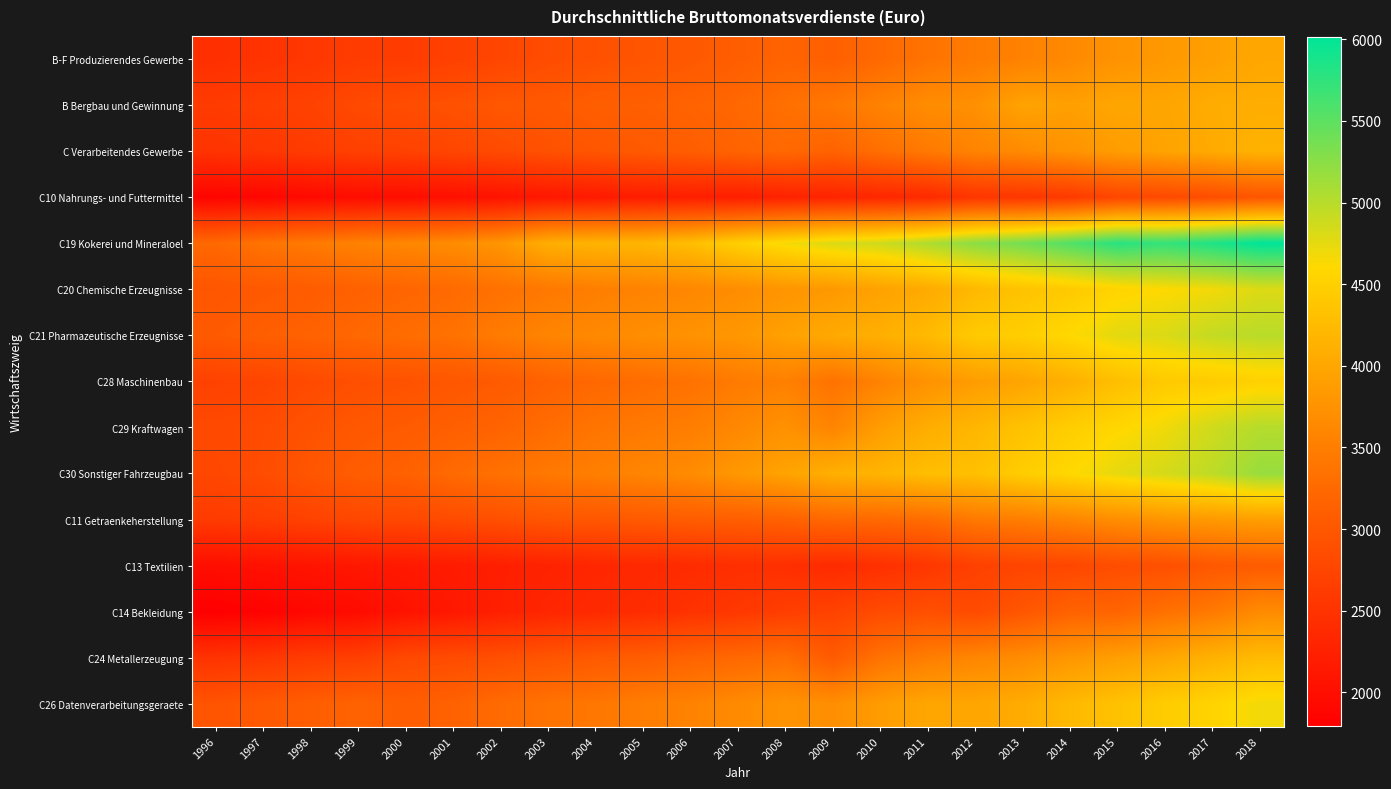

Reading right to left, list all the values displayed in this chart.

B-F Produzierendes Gewerbe: 2018=4007	2017=3909	2016=3831	2015=3755	2014=3641	2013=3543	2012=3467	2011=3368	2010=3246	2009=3111	2008=3169	2007=3092	2006=3017	2005=2967	2004=2912	2003=2846	2002=2760	2001=2687	2000=2626	1999=2630	1998=2561	1997=2502	1996=2456
B Bergbau und Gewinnung: 2018=4081	2017=4069	2016=3981	2015=3990	2014=3914	2013=3957	2012=3726	2011=3677	2010=3548	2009=3428	2008=3326	2007=3222	2006=3165	2005=3109	2004=3101	2003=3028	2002=2998	2001=2919	2000=2856	1999=2812	1998=2708	1997=2671	1996=2615
C Verarbeitendes Gewerbe: 2018=4146	2017=4043	2016=3957	2015=3879	2014=3766	2013=3658	2012=3565	2011=3443	2010=3316	2009=3156	2008=3238	2007=3166	2006=3084	2005=3033	2004=2980	2003=2914	2002=2829	2001=2760	2000=2702	1999=2683	1998=2615	1997=2552	1996=2507
C10 Nahrungs- und Futtermittel: 2018=2982	2017=2872	2016=2808	2015=2770	2014=2589	2013=2544	2012=2539	2011=2373	2010=2334	2009=2294	2008=2263	2007=2214	2006=2223	2005=2198	2004=2160	2003=2122	2002=2064	2001=2016	2000=1986	1999=1983	1998=1934	1997=1893	1996=1861
C19 Kokerei und Mineraloel: 2018=6016	2017=5848	2016=5728	2015=5789	2014=5564	2013=5373	2012=5244	2011=5048	2010=4880	2009=4803	2008=4665	2007=4502	2006=4281	2005=4183	2004=4157	2003=4094	2002=3791	2001=3675	2000=3606	1999=3549	1998=3453	1997=3372	1996=3234
C20 Chemische Erzeugnisse: 2018=4795	2017=4674	2016=4611	2015=4550	2014=4431	2013=4342	2012=4217	2011=4048	2010=3941	2009=3827	2008=3783	2007=3684	2006=3613	2005=3555	2004=3499	2003=3431	2002=3339	2001=3253	2000=3189	1999=3135	1998=3063	1997=3024	1996=2979
C21 Pharmazeutische Erzeugnisse: 2018=4993	2017=4936	2016=4809	2015=4762	2014=4604	2013=4487	2012=4429	2011=4231	2010=4101	2009=4037	2008=3928	2007=3808	2006=3753	2005=3705	2004=3634	2003=3581	2002=3472	2001=3352	2000=3287	1999=3226	1998=3156	1997=3104	1996=3038
C28 Maschinenbau: 2018=4518	2017=4447	2016=4433	2015=4292	2014=4119	2013=3972	2012=3873	2011=3749	2010=3555	2009=3356	2008=3528	2007=3459	2006=3352	2005=3288	2004=3229	2003=3142	2002=3045	2001=2993	2000=2927	1999=2888	1998=2819	1997=2751	1996=2704
C29 Kraftwagen: 2018=5013	2017=4871	2016=4687	2015=4582	2014=4475	2013=4332	2012=4191	2011=4082	2010=3880	2009=3579	2008=3733	2007=3619	2006=3494	2005=3446	2004=3383	2003=3283	2002=3170	2001=3109	2000=3053	1999=3009	1998=2928	1997=2838	1996=2805
C30 Sonstiger Fahrzeugbau: 2018=5179	2017=4967	2016=4842	2015=4746	2014=4601	2013=4468	2012=4306	2011=4283	2010=4164	2009=4111	2008=3955	2007=3819	2006=3667	2005=3593	2004=3511	2003=3436	2002=3338	2001=3254	2000=3136	1999=3080	1998=2982	1997=2851	1996=2779
C11 Getraenkeherstellung: 2018=3901	2017=3833	2016=3786	2015=3691	2014=3597	2013=3494	2012=3439	2011=3284	2010=3243	2009=3224	2008=3139	2007=3097	2006=3075	2005=3040	2004=2996	2003=2977	2002=2896	2001=2838	2000=2784	1999=2784	1998=2706	1997=2652	1996=2607
C13 Textilien: 2018=3056	2017=3007	2016=2889	2015=2864	2014=2767	2013=2744	2012=2680	2011=2551	2010=2459	2009=2378	2008=2451	2007=2442	2006=2392	2005=2355	2004=2328	2003=2274	2002=2230	2001=2178	2000=2145	1999=2121	1998=2079	1997=2038	1996=1996
C14 Bekleidung: 2018=3659	2017=3443	2016=3334	2015=3185	2014=3151	2013=2986	2012=2832	2011=2895	2010=2828	2009=2717	2008=2653	2007=2568	2006=2493	2005=2409	2004=2372	2003=2322	2002=2240	2001=2135	2000=2061	1999=1968	1998=1913	1997=1843	1996=1794
C24 Metallerzeugung: 2018=4240	2017=4133	2016=3999	2015=3901	2014=3804	2013=3679	2012=3600	2011=3495	2010=3365	2009=3045	2008=3303	2007=3234	2006=3164	2005=3081	2004=3039	2003=2967	2002=2895	2001=2842	2000=2803	1999=2673	1998=2631	1997=2556	1996=2500
C26 Datenverarbeitungsgeraete: 2018=4680	2017=4546	2016=4457	2015=4331	2014=4223	2013=4060	2012=3988	2011=3992	2010=3868	2009=3700	2008=3756	2007=3655	2006=3551	2005=3490	2004=3411	2003=3363	2002=3265	2001=3146	2000=3081	1999=3165	1998=3090	1997=3017	1996=2957